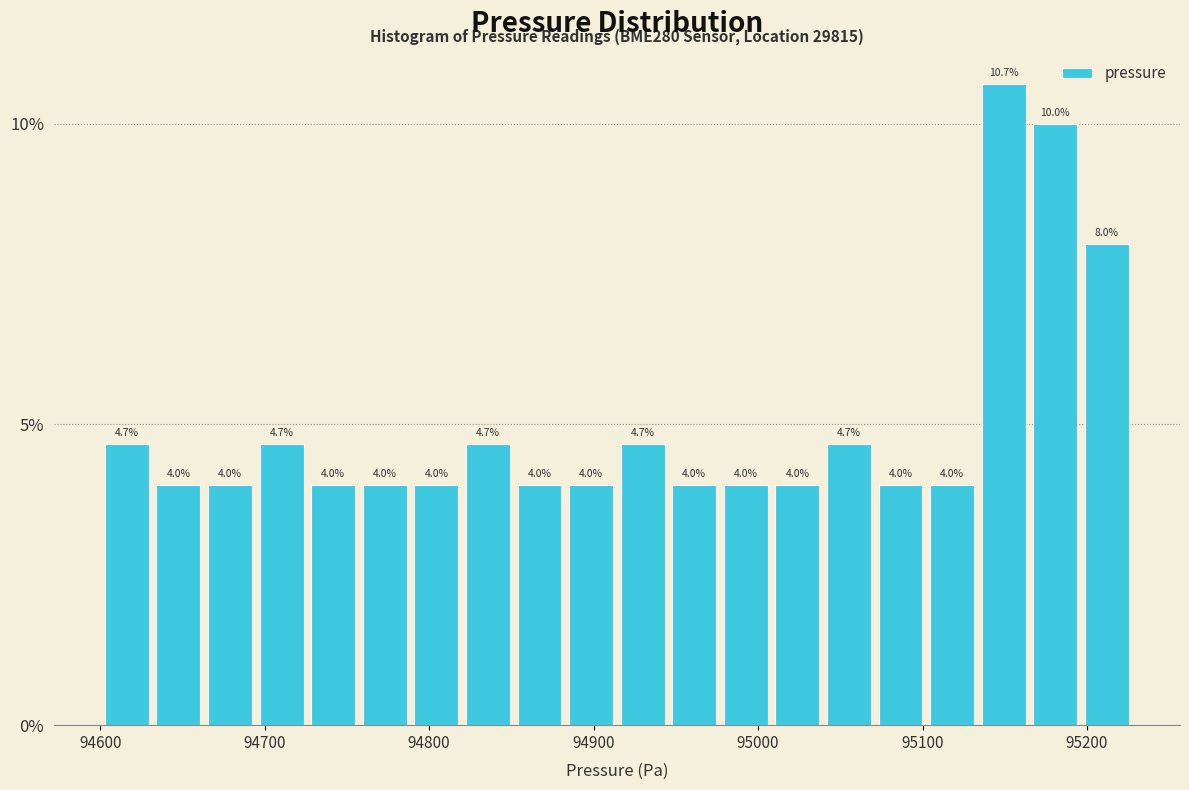

Around what value on the x-axis is the tallest bar? Give the approximate position of its centre, as read against the axis.

95150